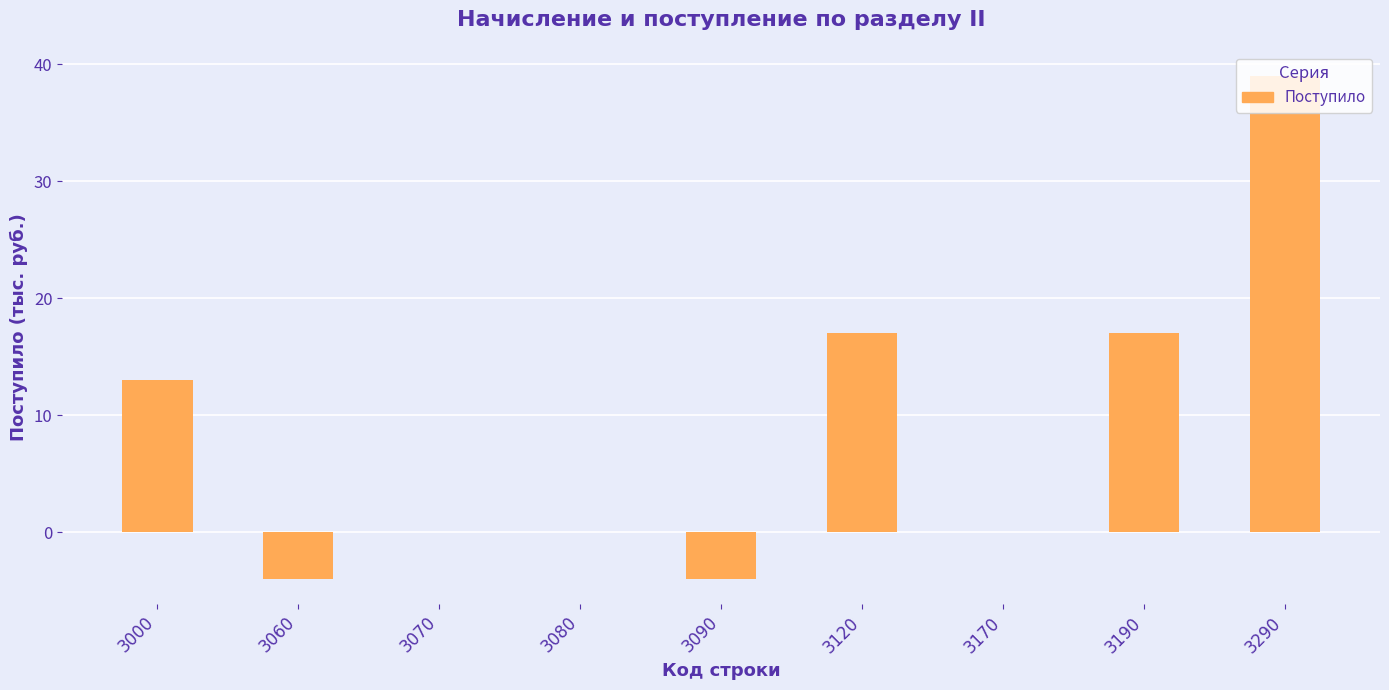

Reading left to right, list all the values displayed in this chart.

13	-4	0	0	-4	17	0	17	39